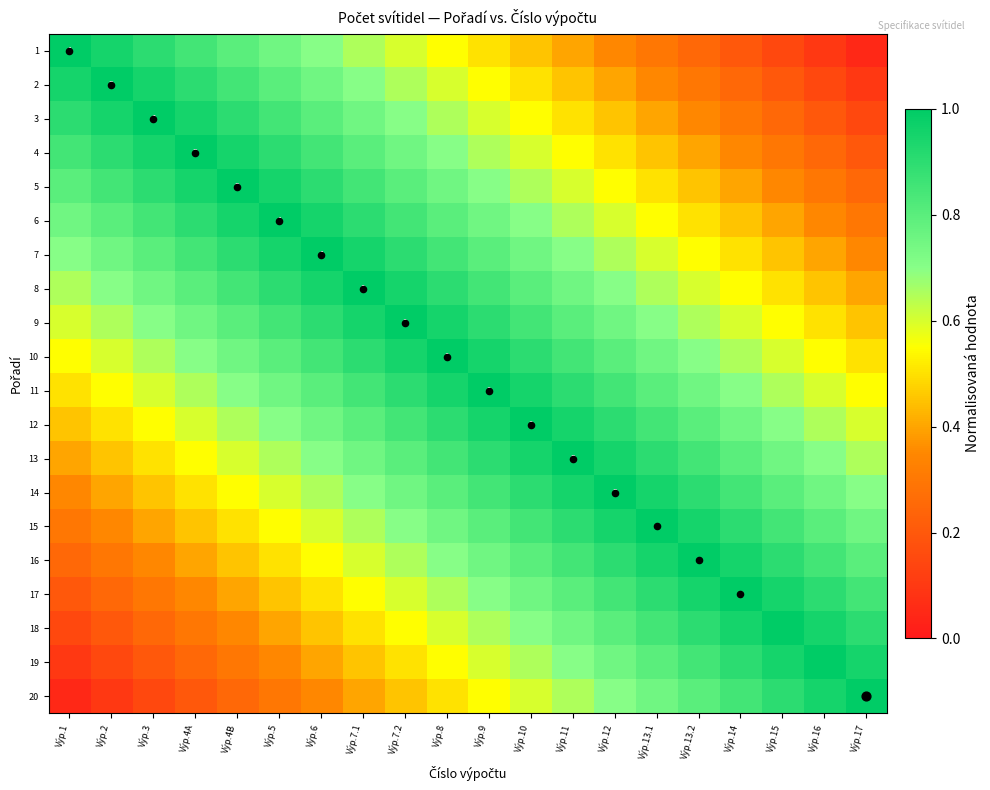

Count the number of categories in the chart.

20